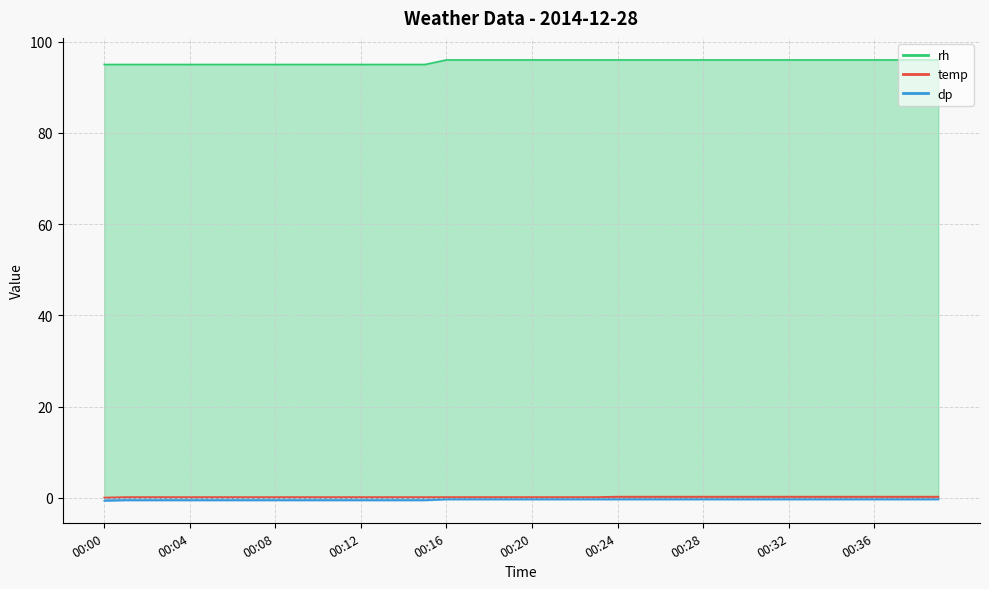

What value does the rh series have at 00:32?

96.0